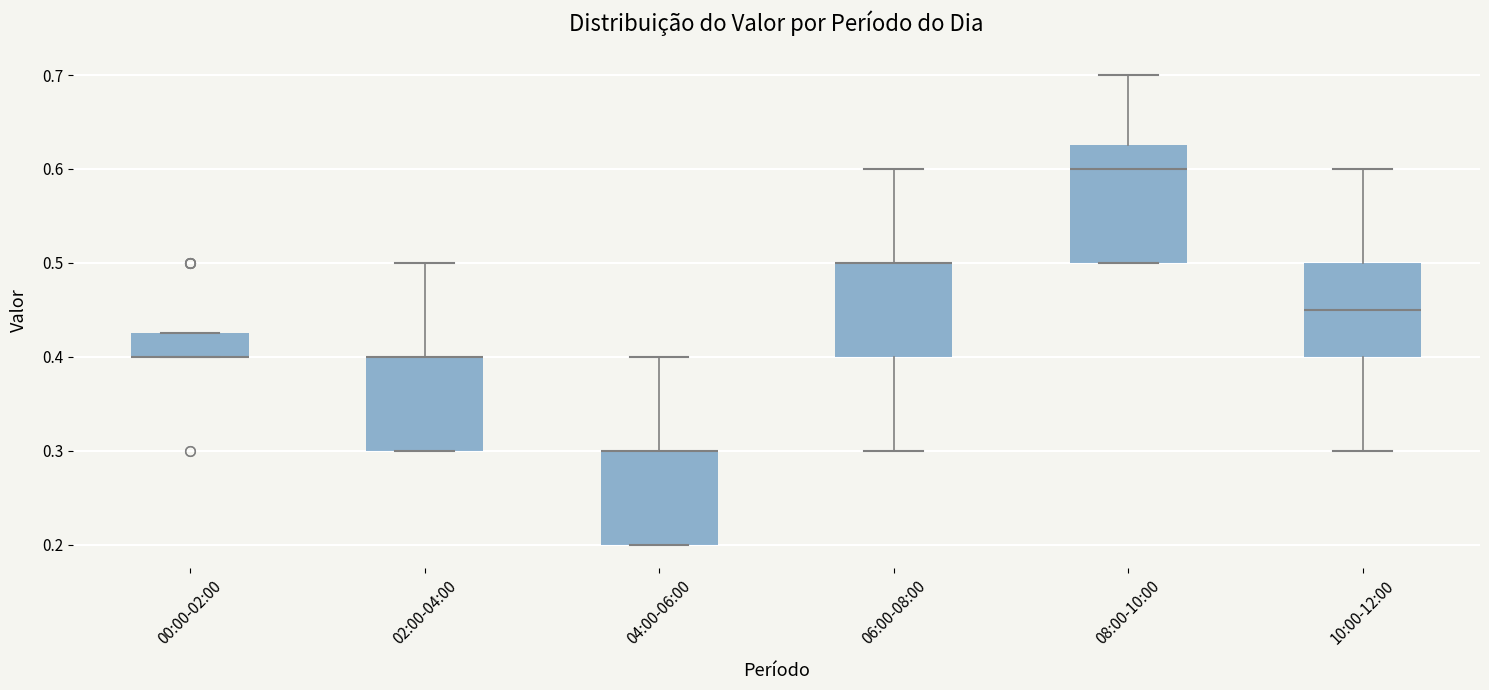

Comparing the boxes themselves (not the whiskers), which one is the tallest?

08:00-10:00